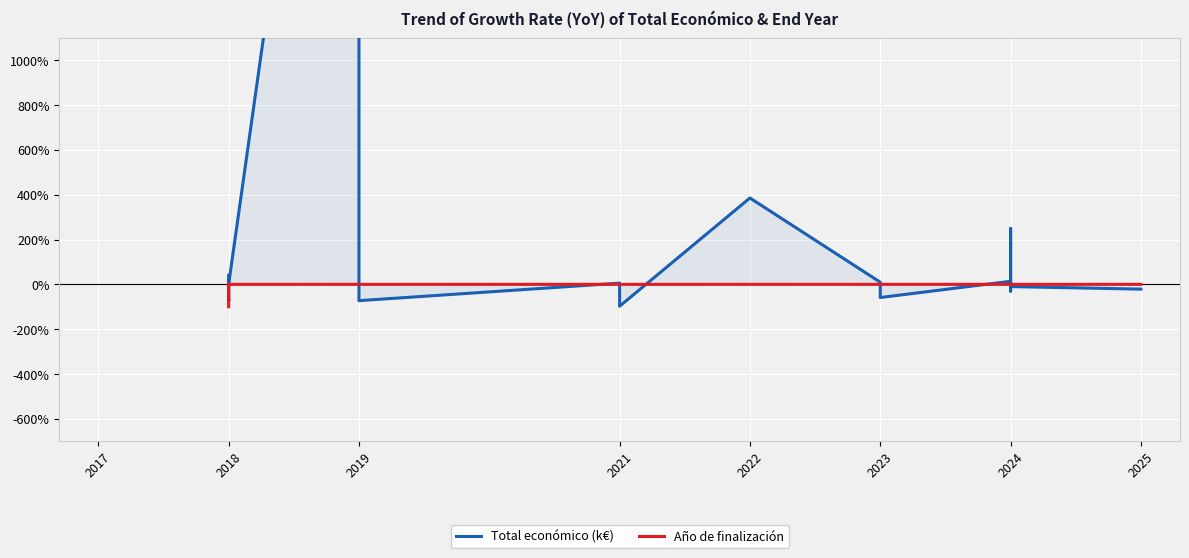

What is the value of the Total económico (k€) point at the 6th from the left?

0.2